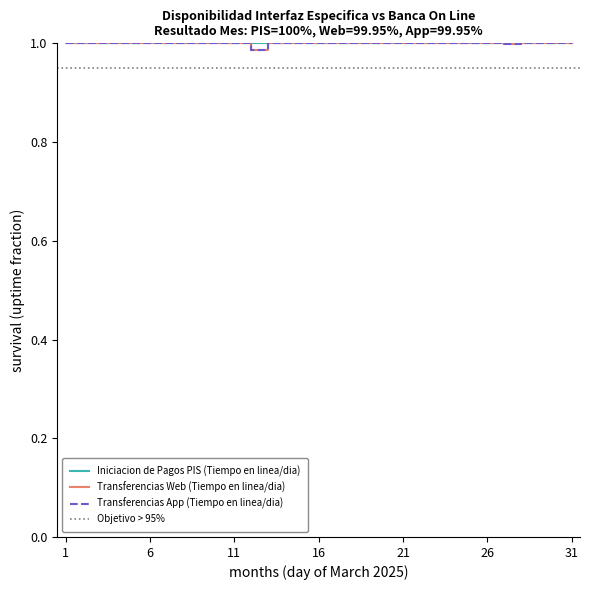

Where is the first local minimum for Transferencias App (Tiempo en linea/dia)?

2025-03-12